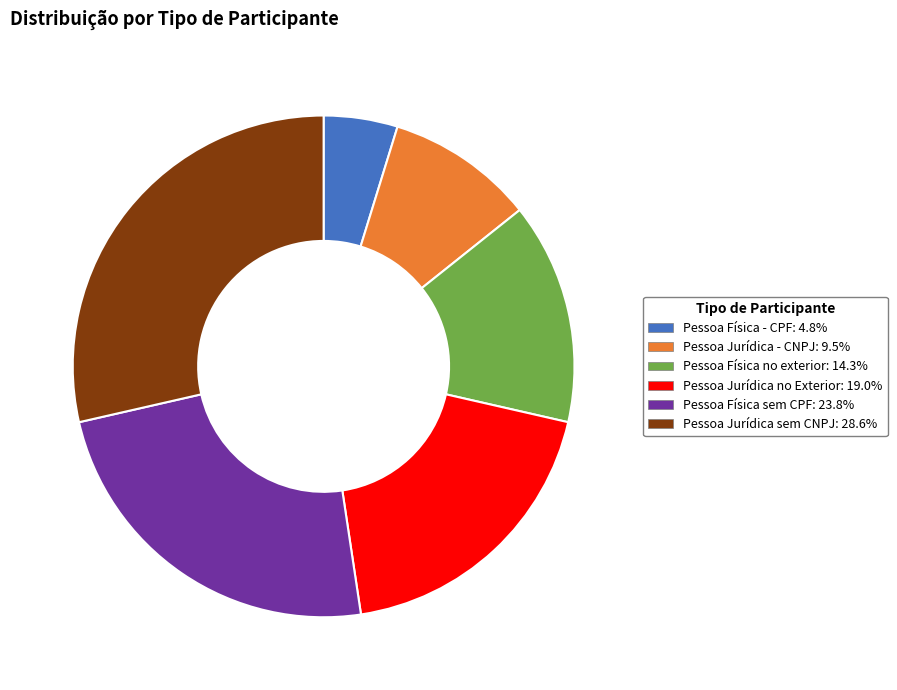

The Pessoa Física no exterior slice represents 14% of the pie. True or false?

True